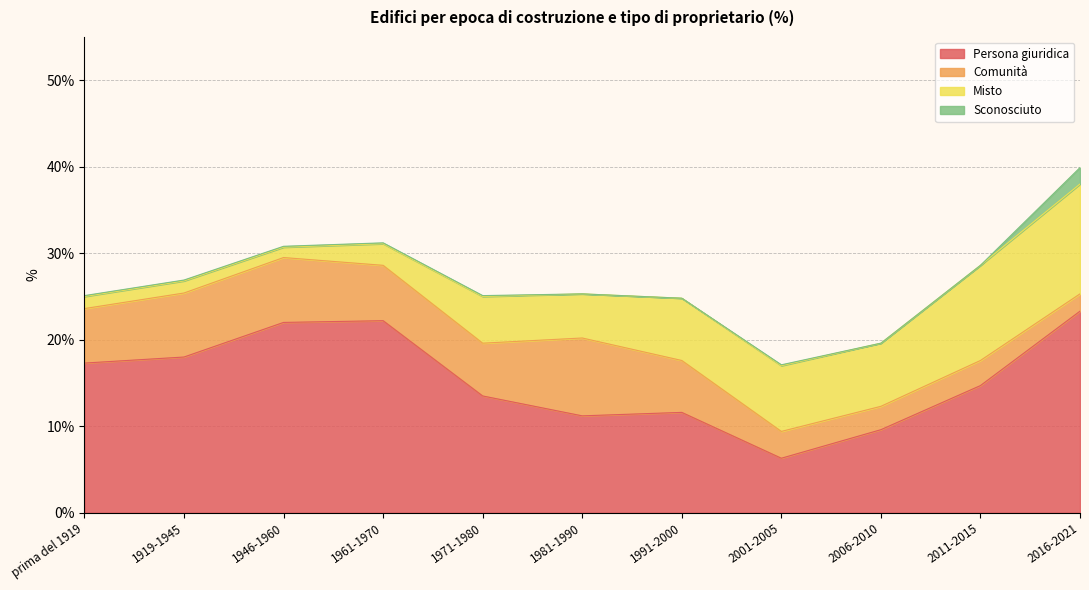

Reading left to right, what are all the values shown in this chart?

Persona giuridica: 17.3	18.0	22.0	22.2	13.5	11.2	11.6	6.3	9.6	14.7	23.3
Comunità: 6.3	7.4	7.5	6.4	6.1	9.0	6.0	3.1	2.7	2.9	2.0
Misto: 1.4	1.4	1.2	2.5	5.4	5.1	7.2	7.6	7.3	11.0	12.7
Sconosciuto: 0.1	0.1	0.1	0.1	0.1	0.0	0.0	0.1	0.0	0.0	1.9